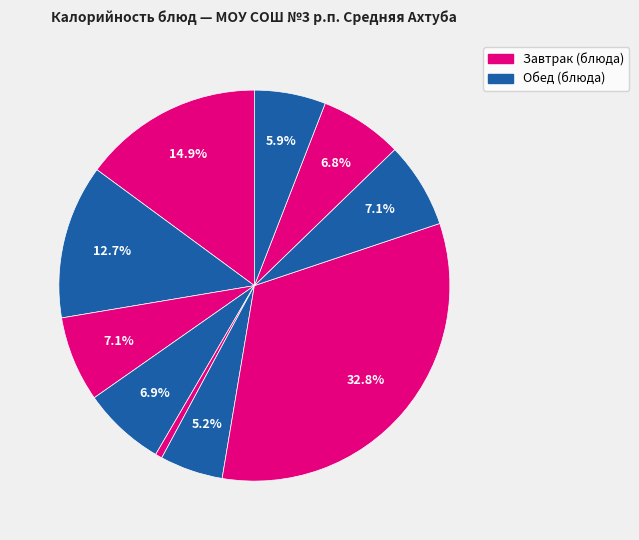

How many segments does this pie chart have?

10